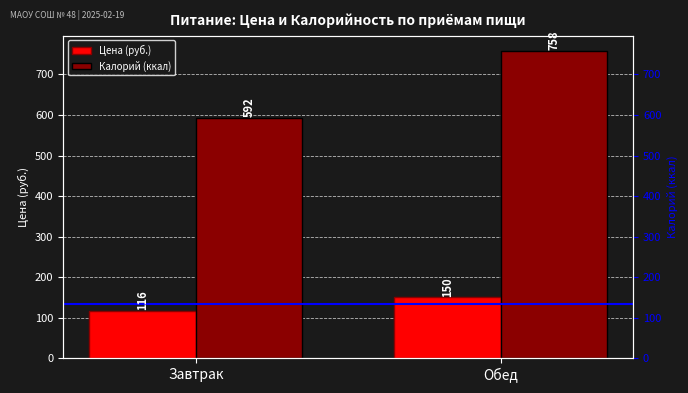

What value does the Цена (руб.) series have at Завтрак?

116